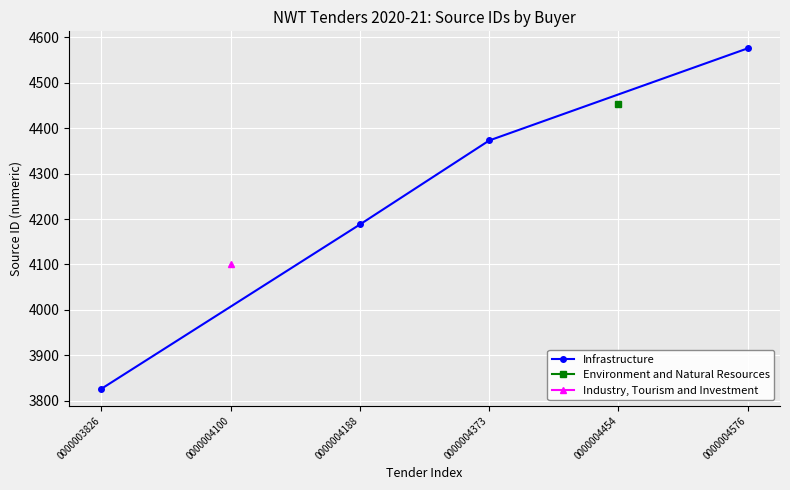

What is the lowest value of the Infrastructure series?

3826